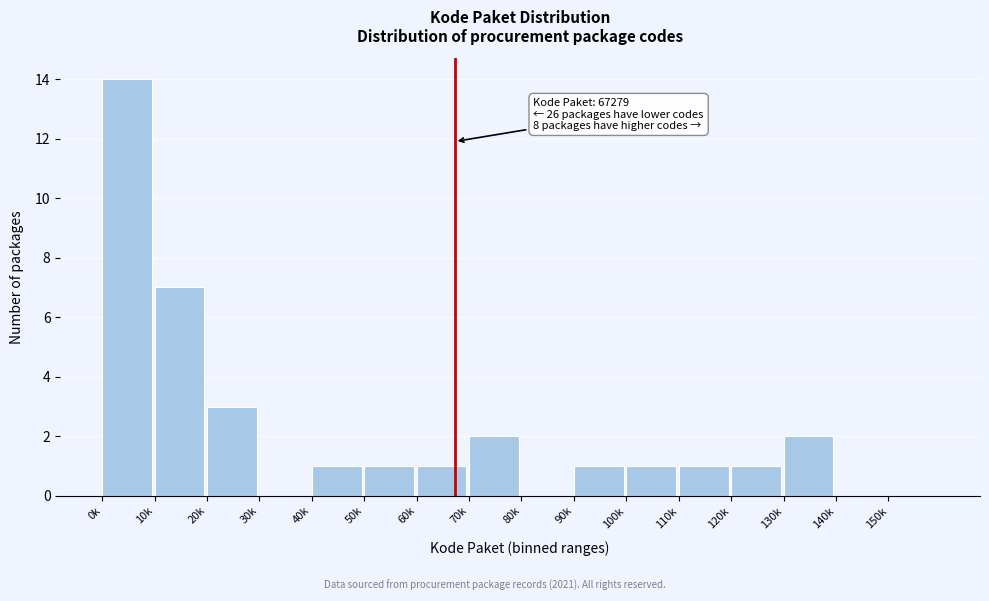

Reading left to right, what are all the values shown in this chart?

0k=14	10k=7	20k=3	30k=0	40k=1	50k=1	60k=1	70k=2	80k=0	90k=1	100k=1	110k=1	120k=1	130k=2	140k=0	150k=0